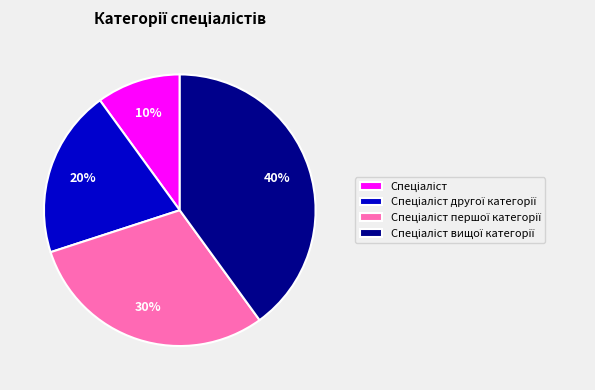

To the nearest percent, what is the difference between the largest and smallest slice percentages?

30%